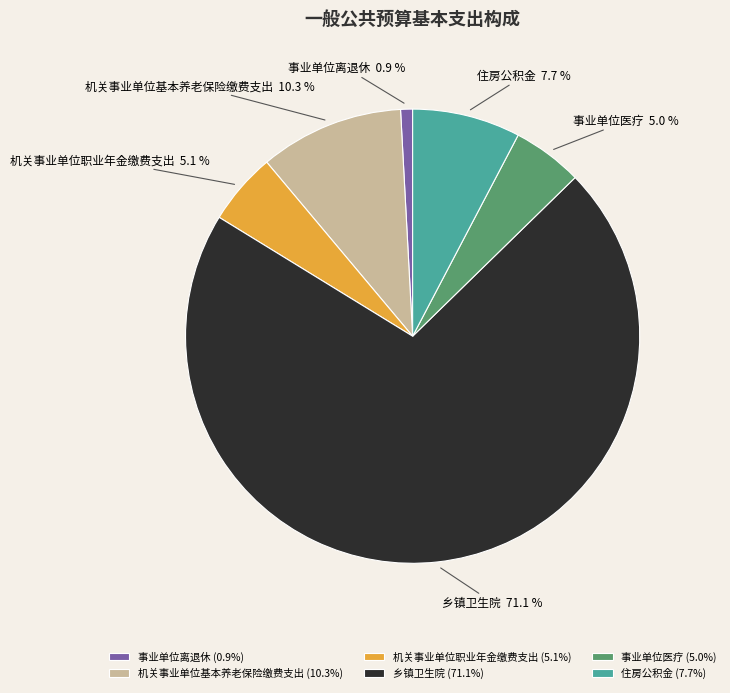

What is the ratio of the value at 事业单位离退休 to the value at 机关事业单位职业年金缴费支出?

0.2